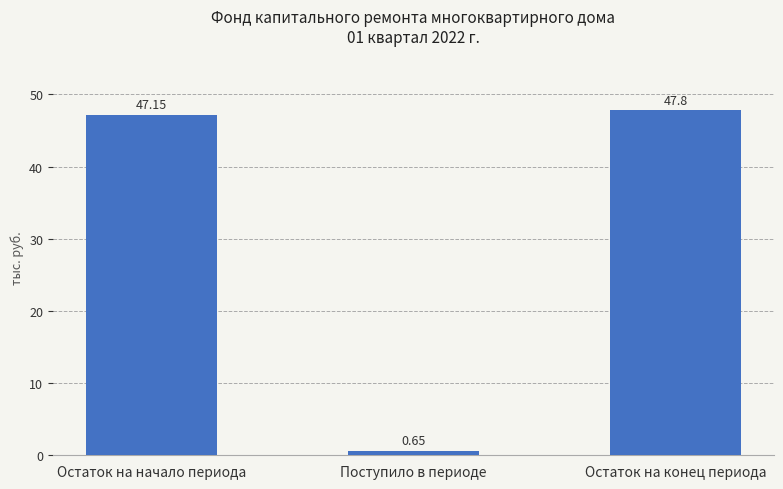

Which label corresponds to the smallest value in the chart?

Поступило в периоде